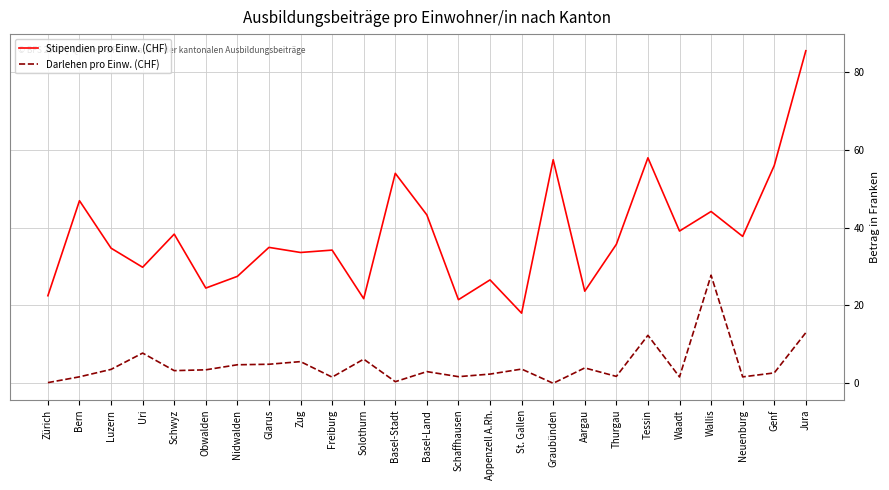

List the series in order of their peak value, lowest first.

Darlehen pro Einw. (CHF), Stipendien pro Einw. (CHF)